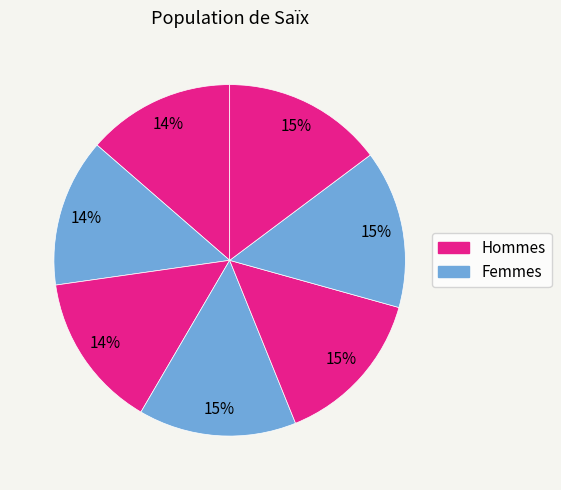

How many slices are in this pie chart?

7